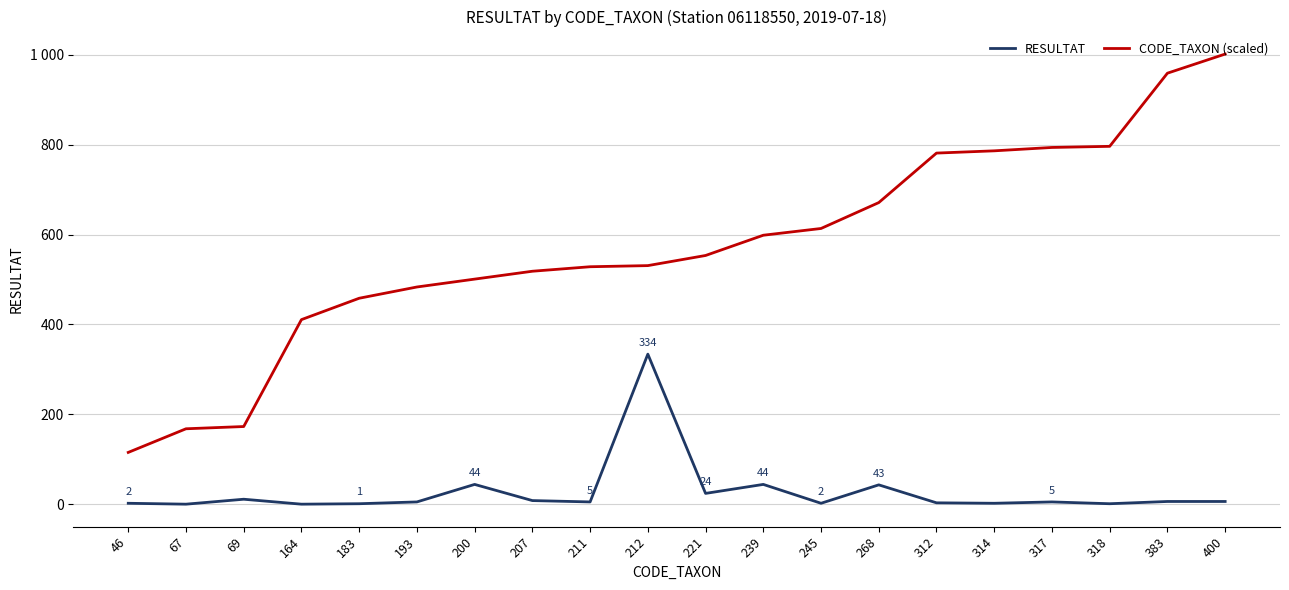

Reading left to right, transcribe all the data shown in this chart.

RESULTAT: 46=2.0	67=0.0	69=11.0	164=0.0	183=1.0	193=5.0	200=44.0	207=8.0	211=5.0	212=334.0	221=24.0	239=44.0	245=2.0	268=43.0	312=3.0	314=2.0	317=5.0	318=1.0	383=6.0	400=6.0
CODE_TAXON (scaled): 46=115.2	67=167.8	69=172.8	164=410.8	183=458.4	193=483.5	200=501.0	207=518.5	211=528.6	212=531.1	221=553.6	239=598.7	245=613.7	268=671.3	312=781.6	314=786.6	317=794.1	318=796.6	383=959.4	400=1002.0